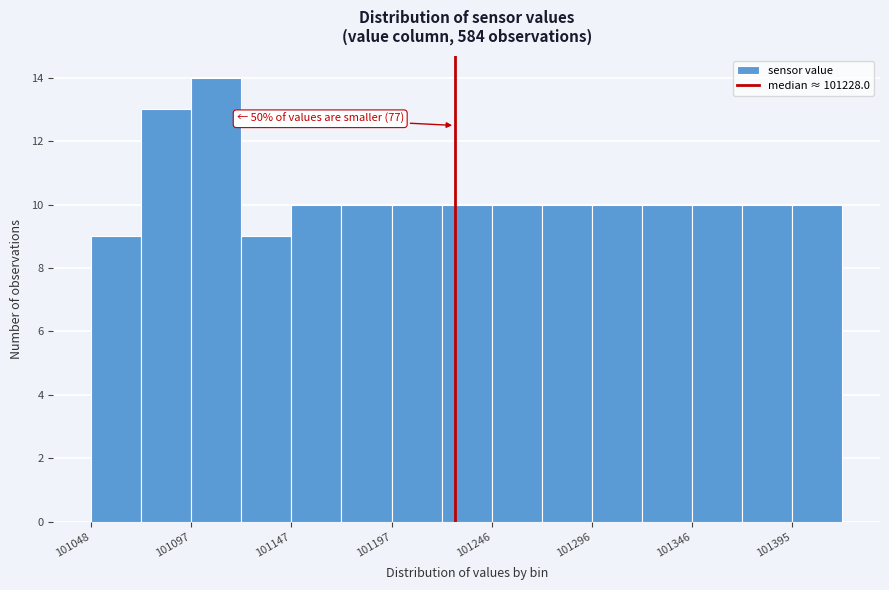

Over which range of the x-axis is the bar tallest?

101095 to 101120